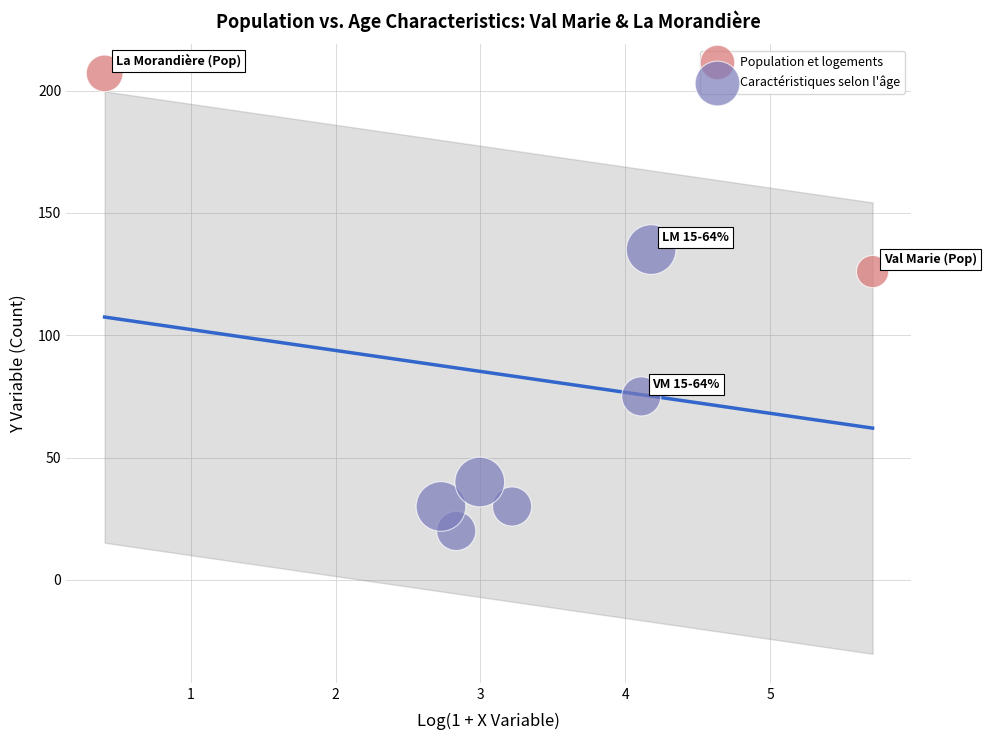

What are all the series names shown in the legend?

Population et logements, Caractéristiques selon l'âge